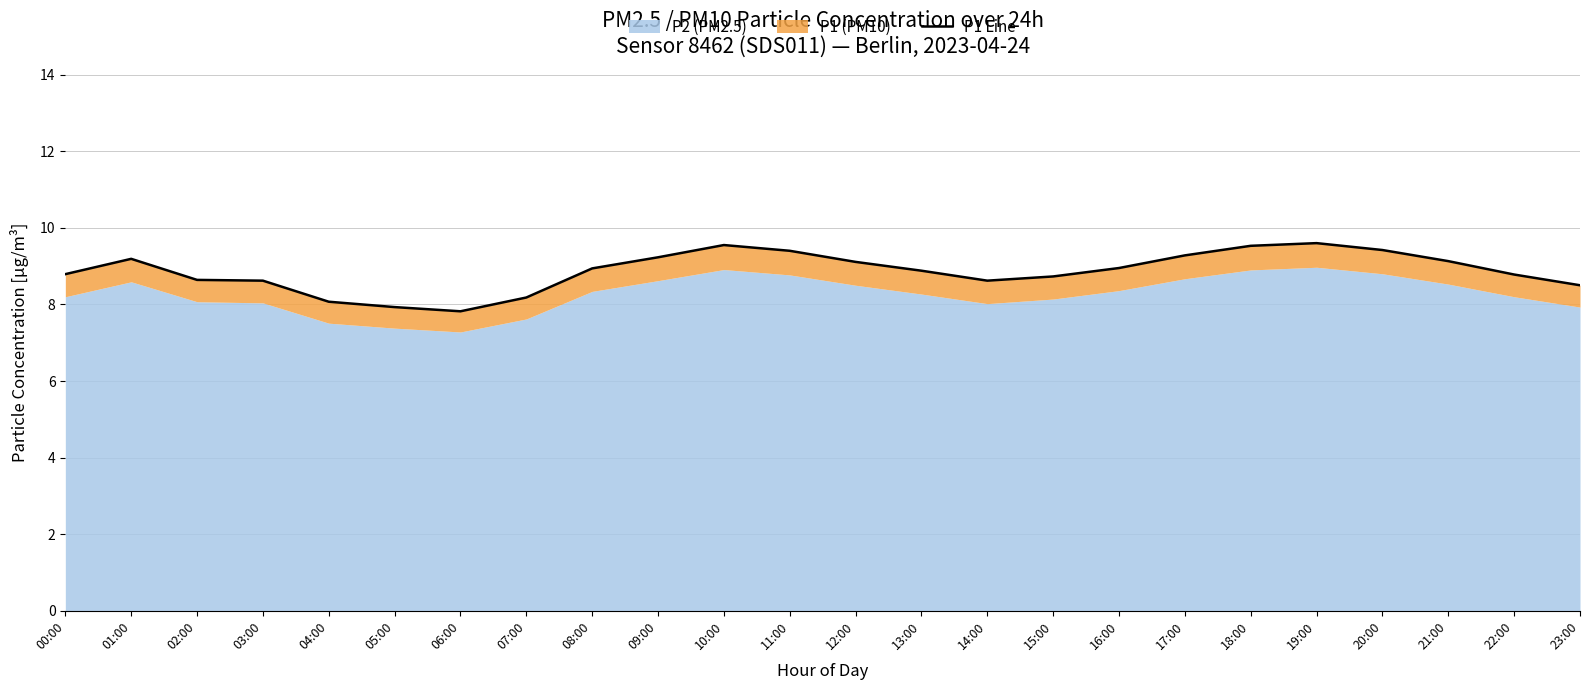

At which category does the data reach its first local valley?

06:00